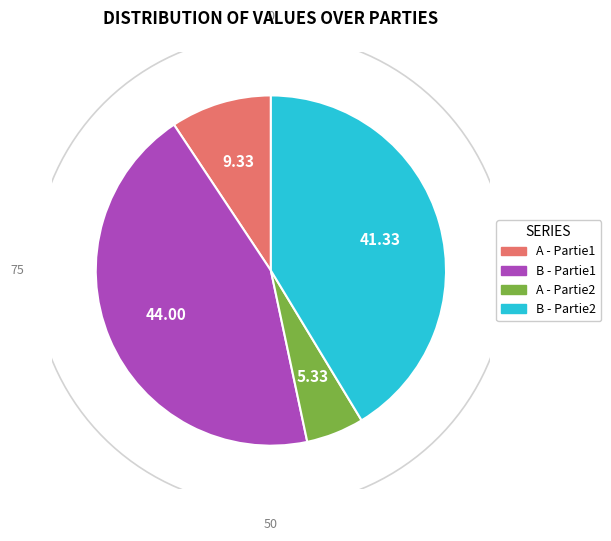

Between Partie1 and Partie2, which series saw the biggest shift?

A